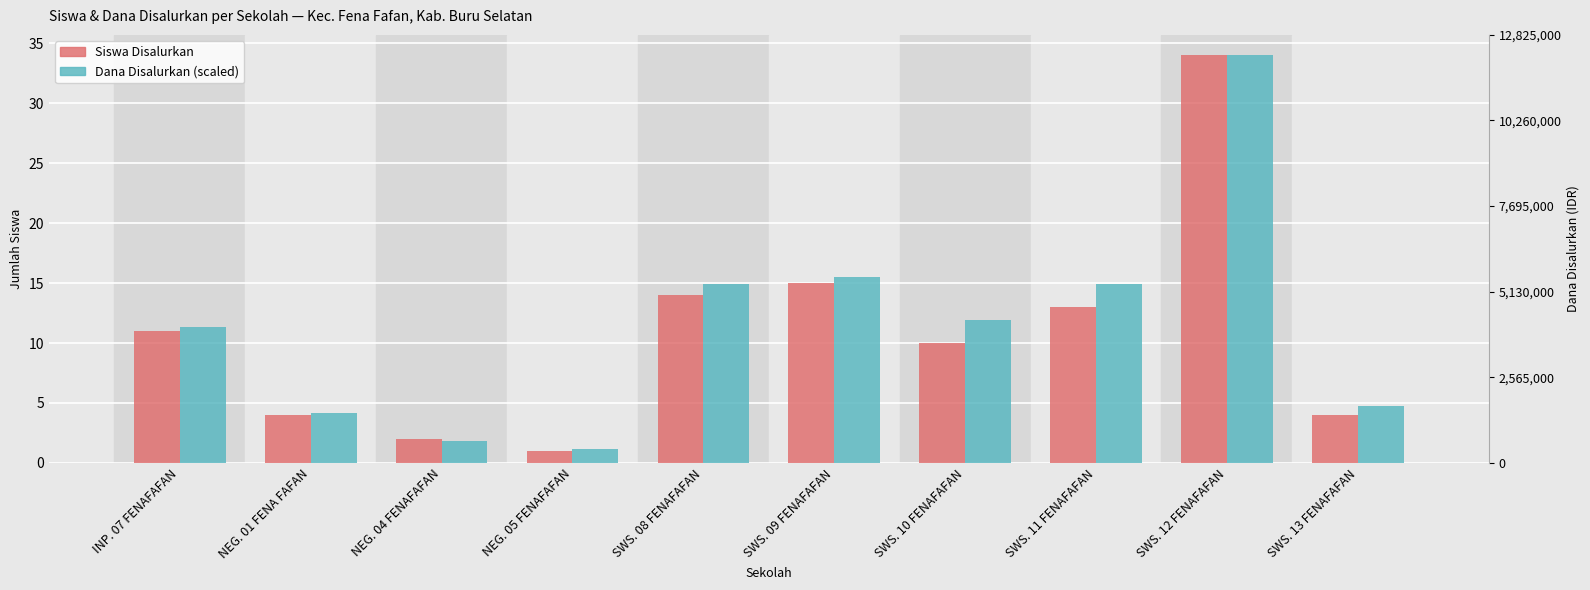

At which label is Siswa Disalurkan closest to 17?

SWS. 09 FENAFAFAN